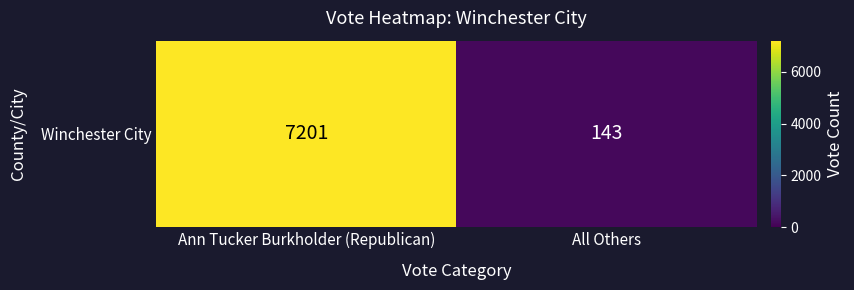

Reading left to right, transcribe all the data shown in this chart.

Ann Tucker Burkholder (Republican)=7201	All Others=143